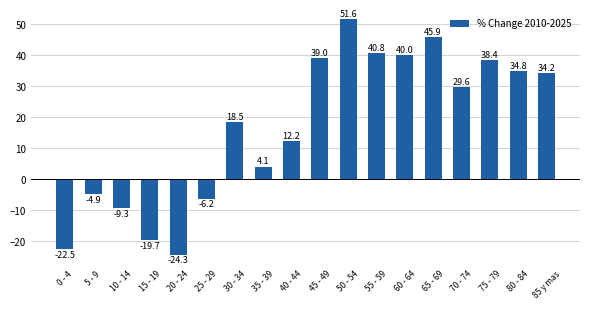

Reading left to right, what are all the values shown in this chart?

0 - 4=-22.5	5 - 9=-4.9	10 - 14=-9.3	15 - 19=-19.7	20 - 24=-24.3	25 - 29=-6.2	30 - 34=18.5	35 - 39=4.1	40 - 44=12.2	45 - 49=39.0	50 - 54=51.6	55 - 59=40.8	60 - 64=40.0	65 - 69=45.9	70 - 74=29.6	75 - 79=38.4	80 - 84=34.8	85 y mas=34.2